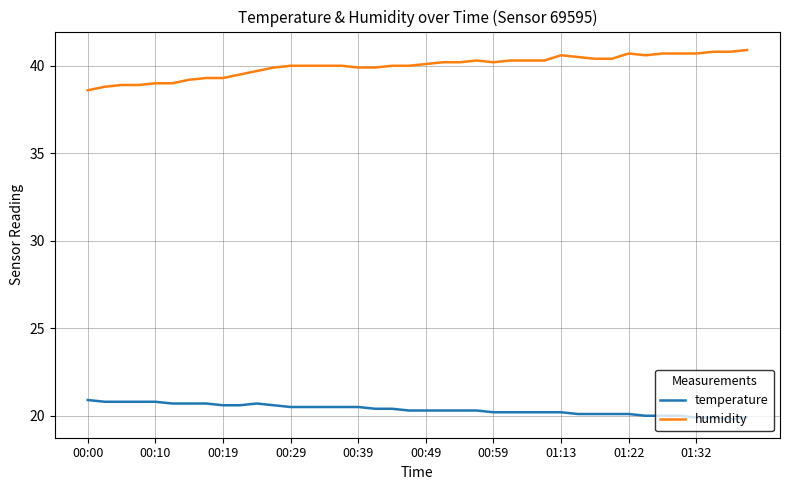

What are all the series names shown in the legend?

temperature, humidity